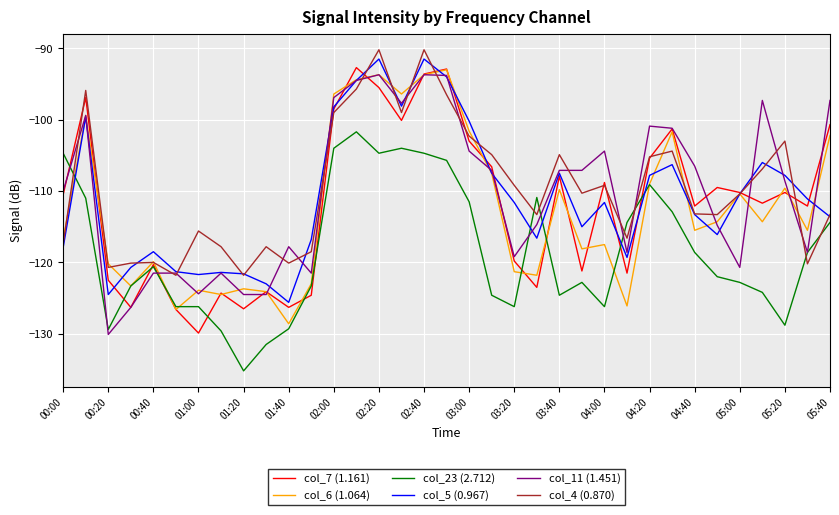

What is the greatest value displayed?

-90.2